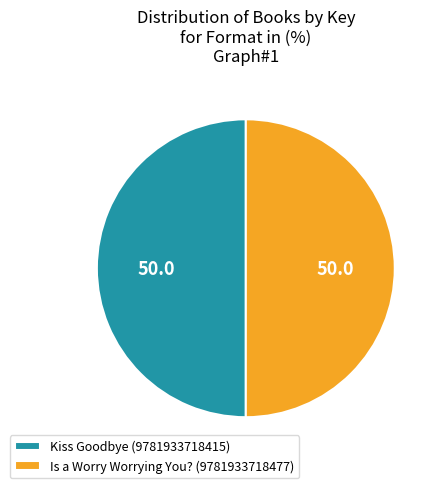

Is it true that Is a Worry Worrying You? (9781933718477) is 50% of the pie?

True